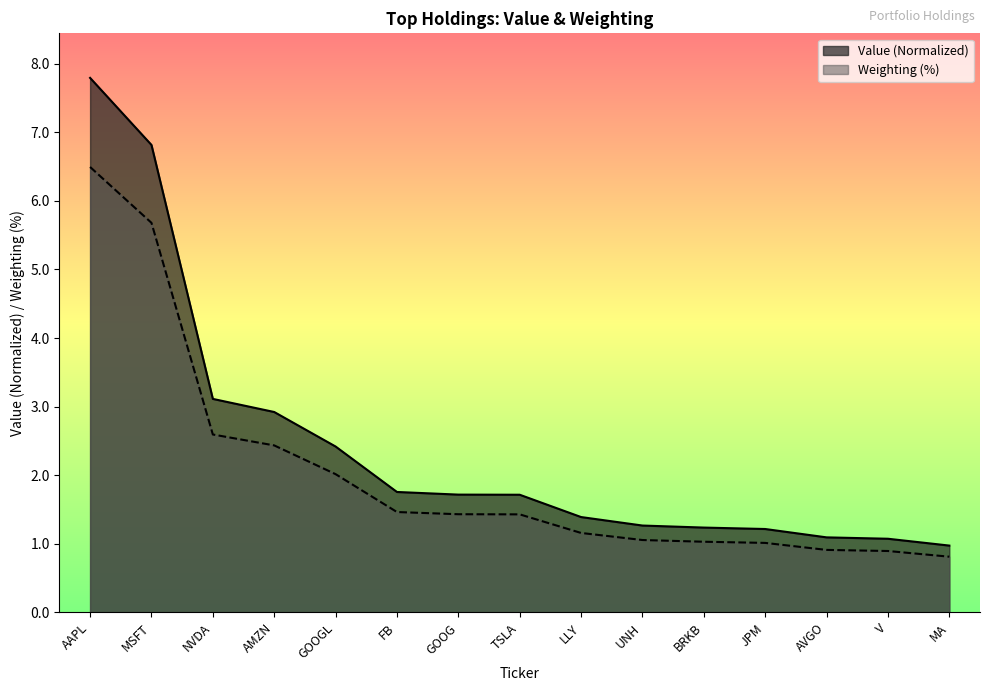

What is the spread (max minus min) of values at MA?

0.2